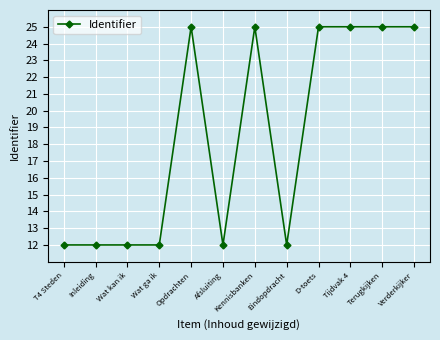

Reading right to left, extract all data points from this chart.

Verderkijker=25.0	Terugkijken=25.0	Tijdvak 4=25.0	D-toets=25.0	Eindopdracht=12.0	Kennisbanken=25.0	Afsluiting=12.0	Opdrachten=25.0	Wat ga ik=12.0	Wat kan ik=12.0	Inleiding=12.0	T4 Steden=12.0